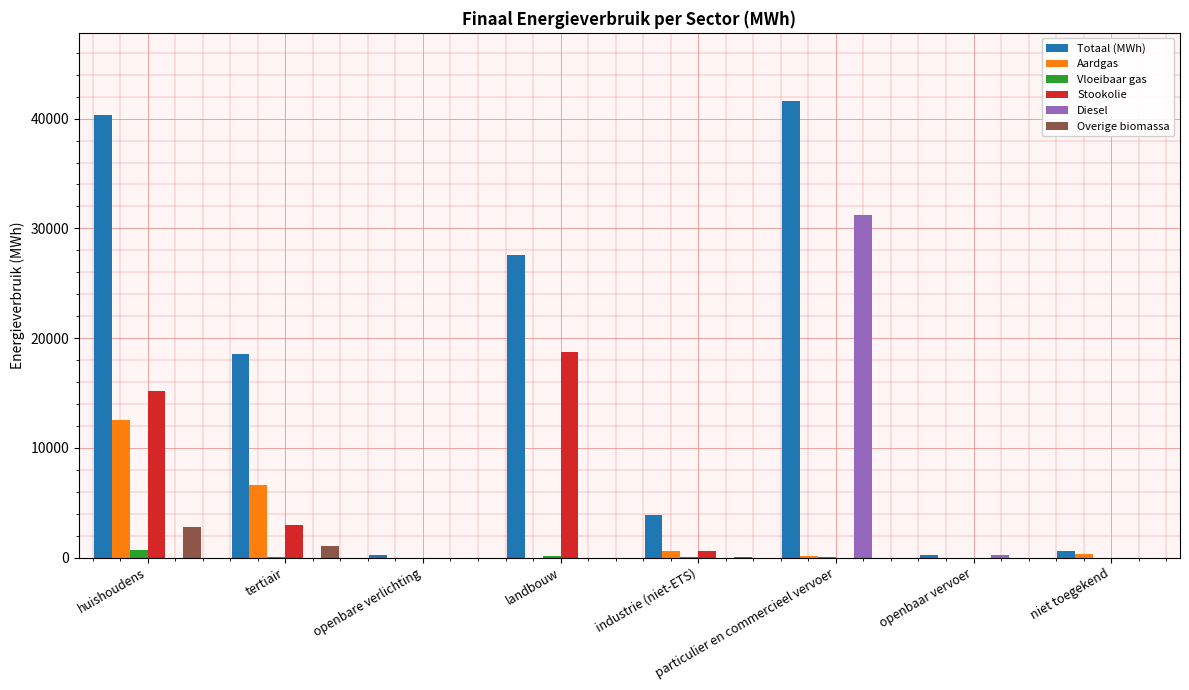

Which series has the largest range (max minus min)?

Totaal (MWh)